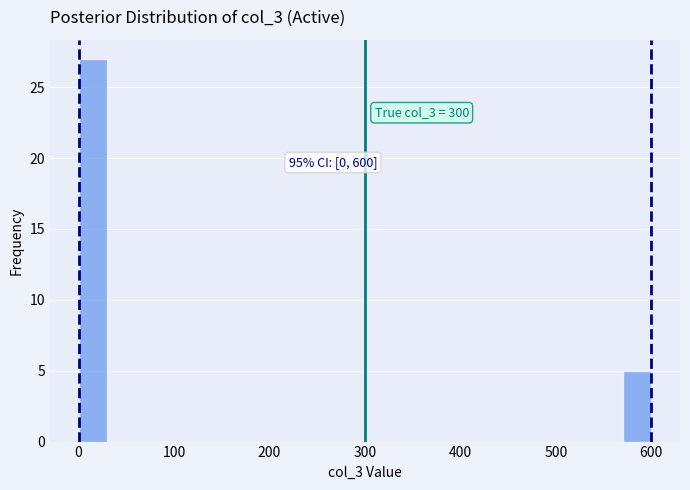

Read against the x-axis, roughly where is the centre of the tallest bar?

20